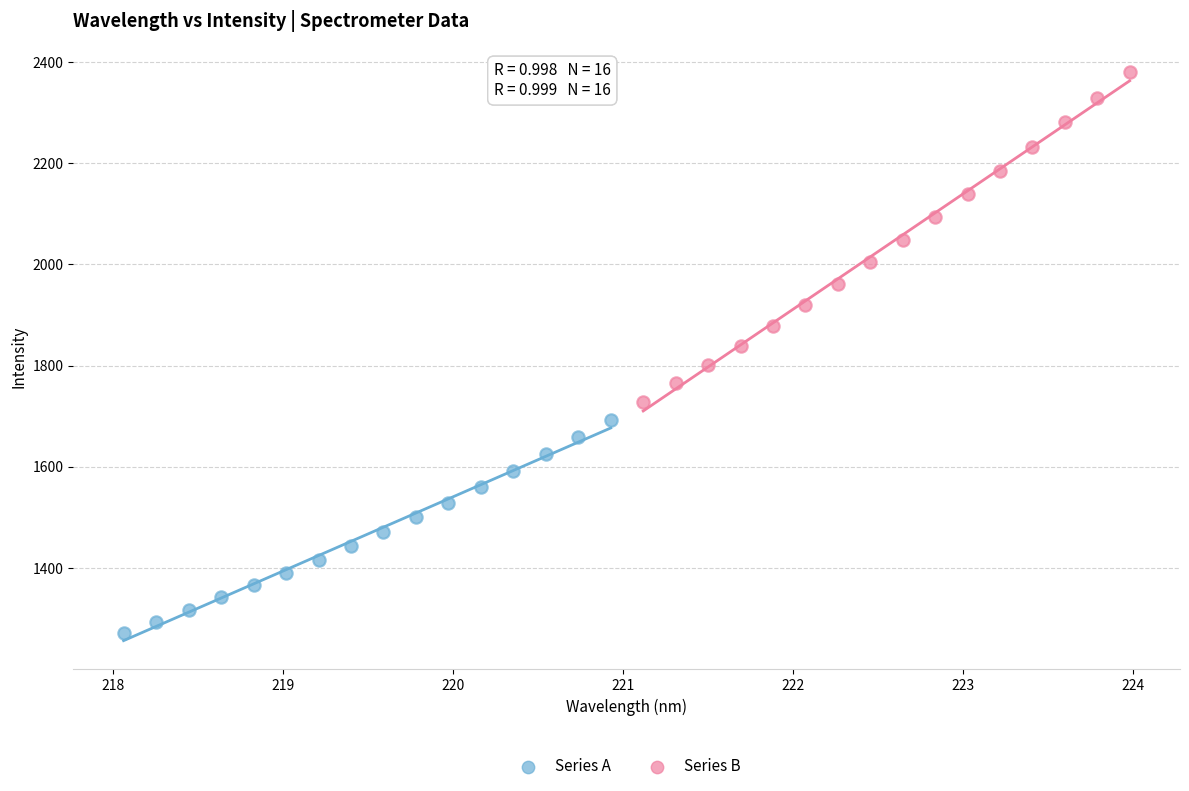

Which series contains the lowest Y value?

Series A